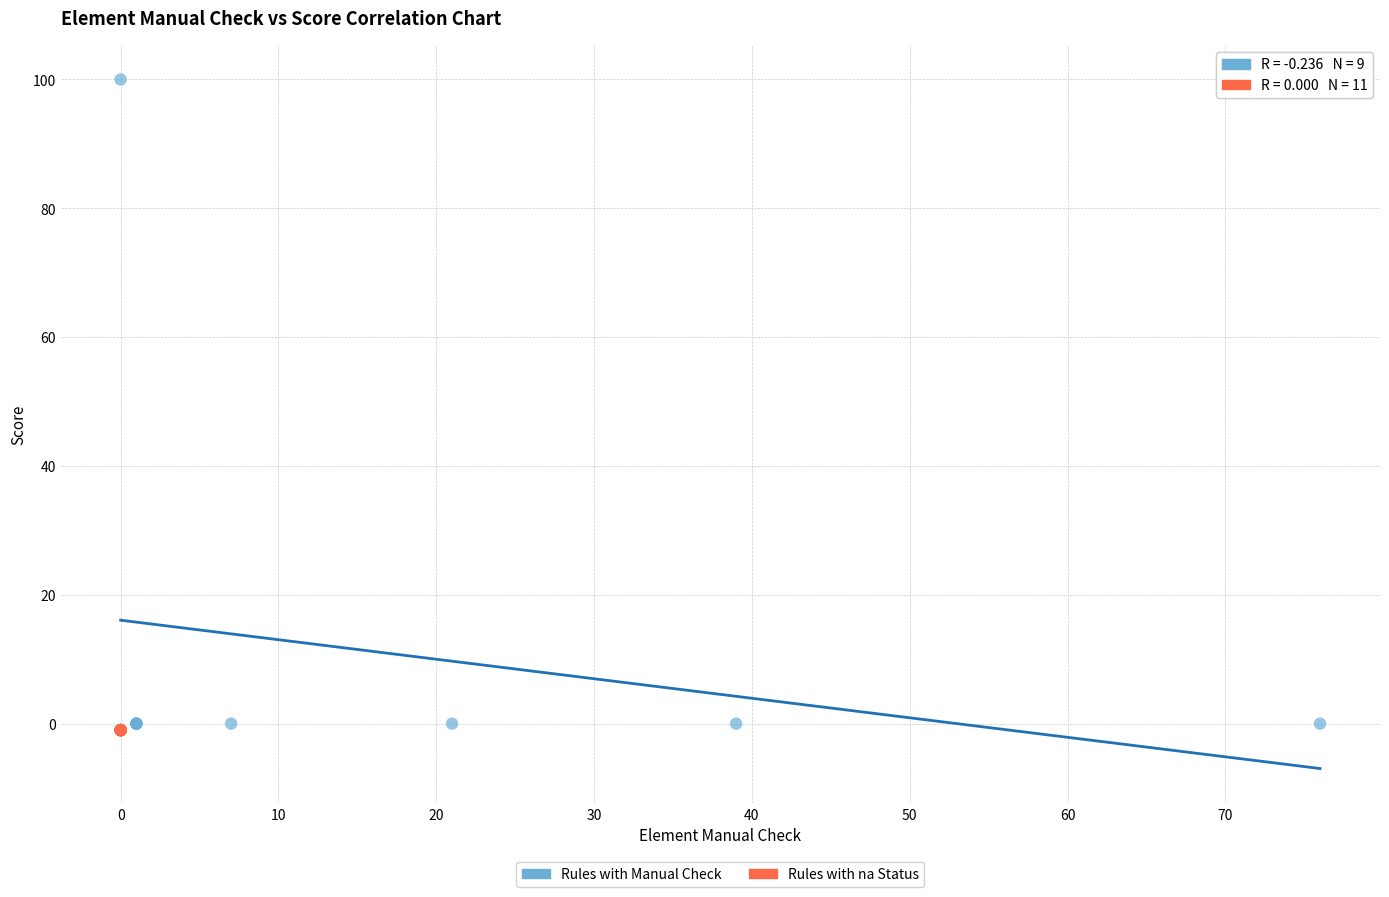

Which series contains the highest Y value?

Rules with Manual Check